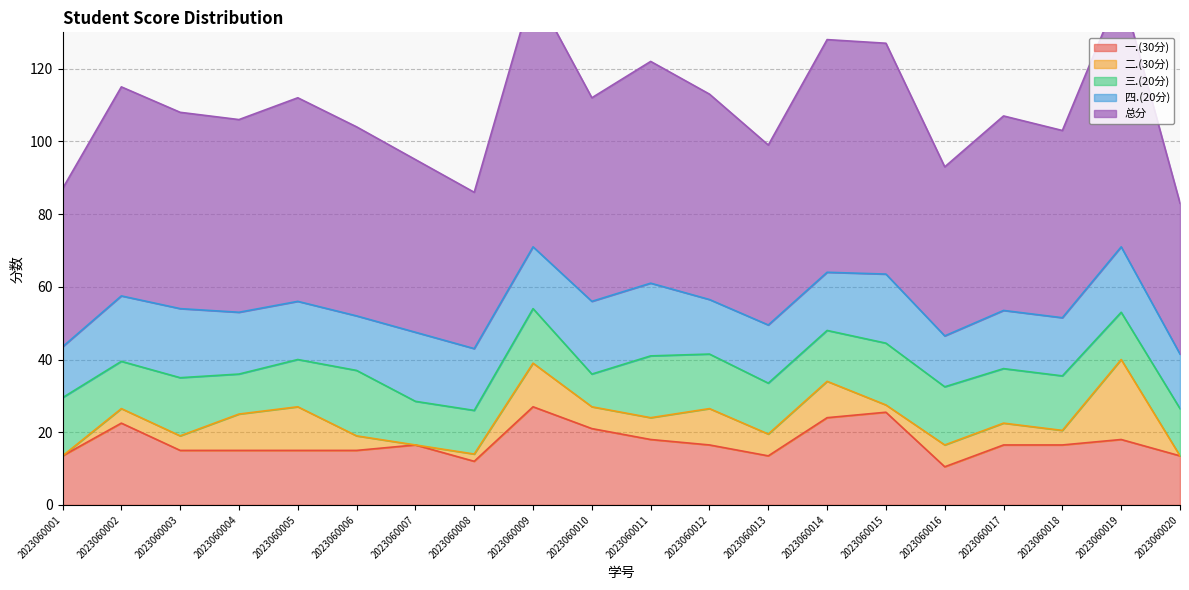

At which category is the sum across all series the highest?

2023060009